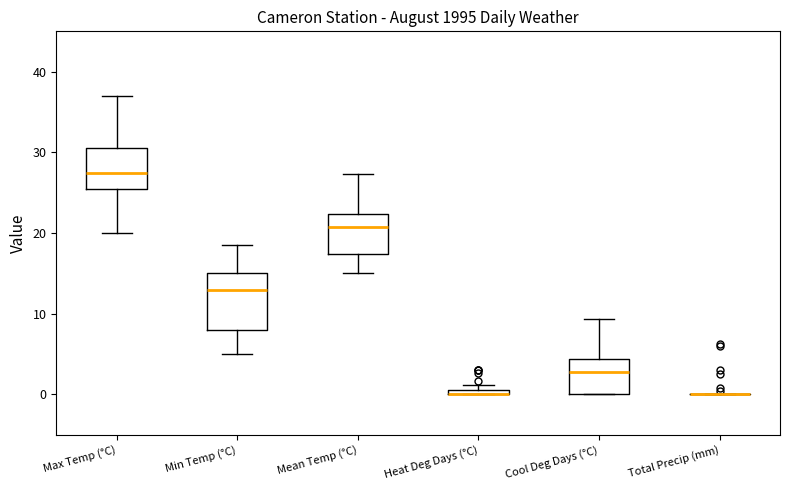

Which box is the tallest, from its lower edge to its upper edge?

Min Temp (°C)